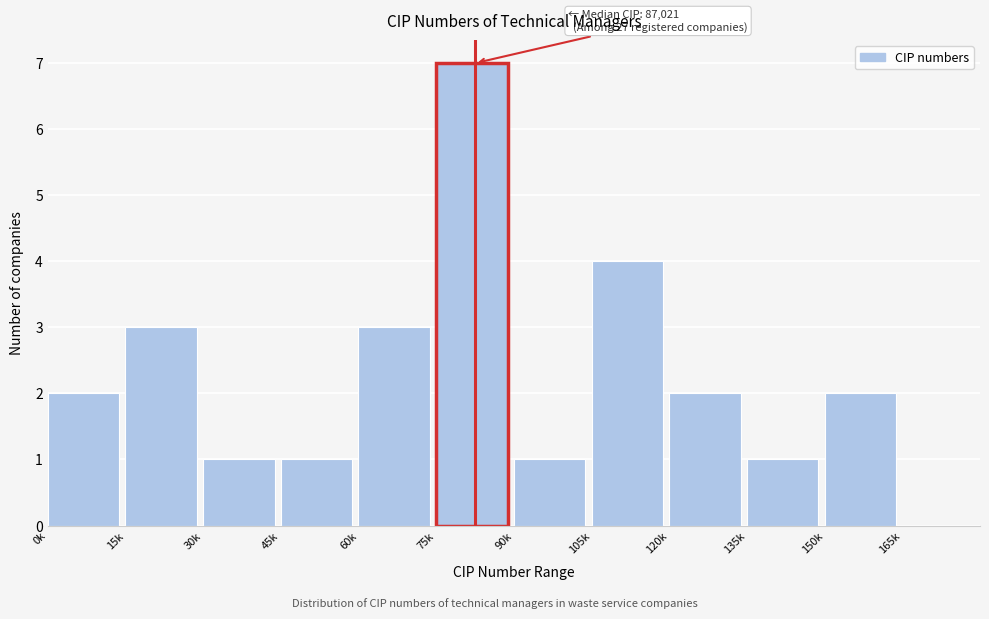

Reading right to left, list all the values displayed in this chart.

165k=0	150k=2	135k=1	120k=2	105k=4	90k=1	75k=7	60k=3	45k=1	30k=1	15k=3	0k=2